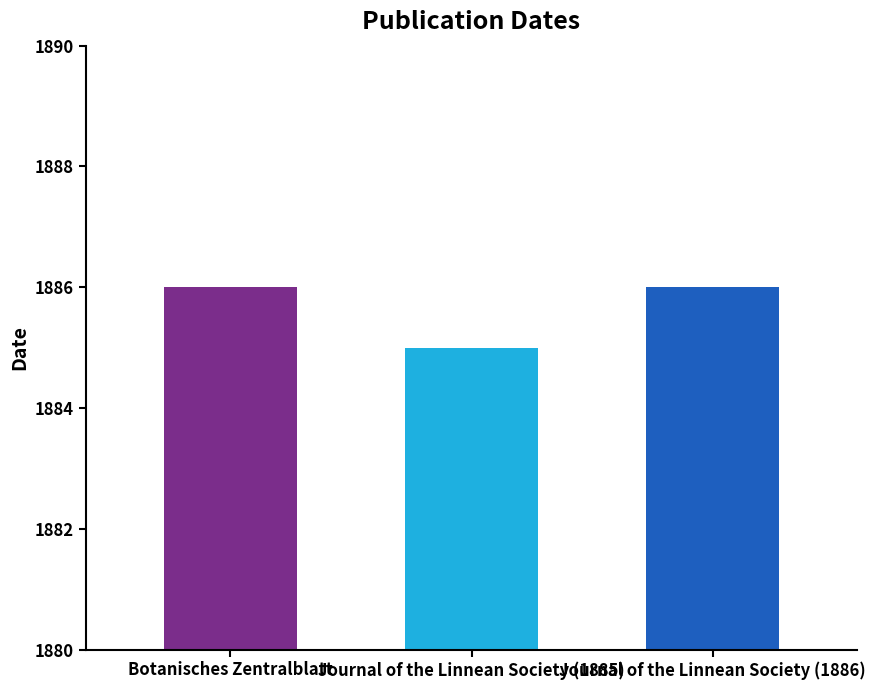

What is the maximum value shown in the chart?

1886